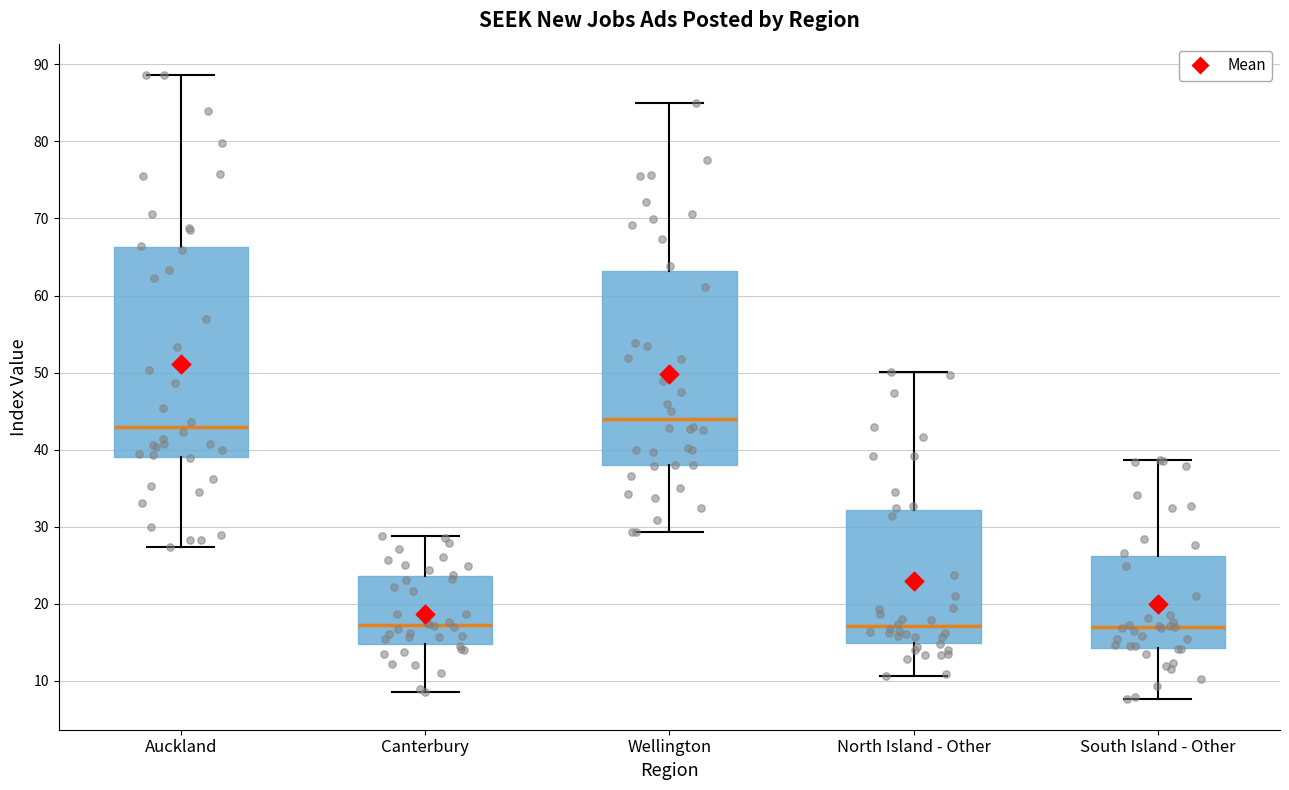

Which box's median line is the highest?

Wellington